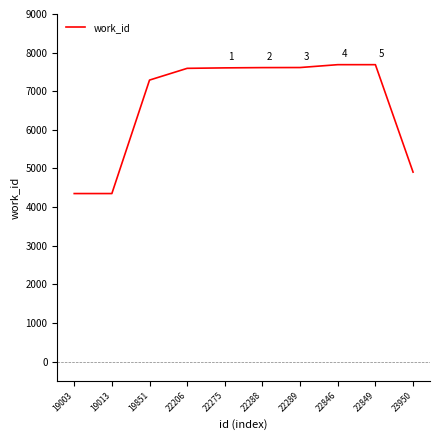

The chart shows a value of 10714 at 22849. True or false?

False